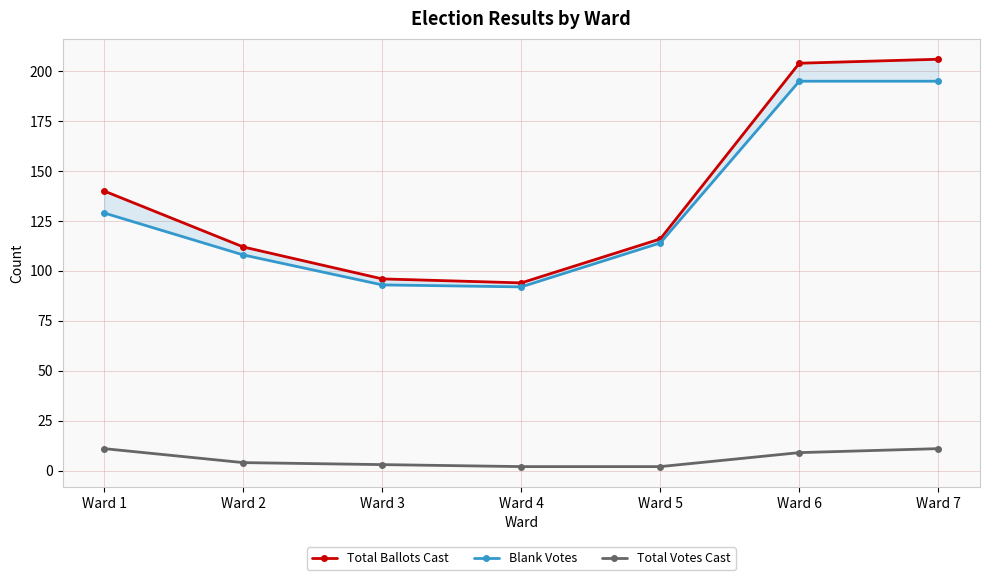

Is it true that Total Ballots Cast equals 94 at Ward 4?

True